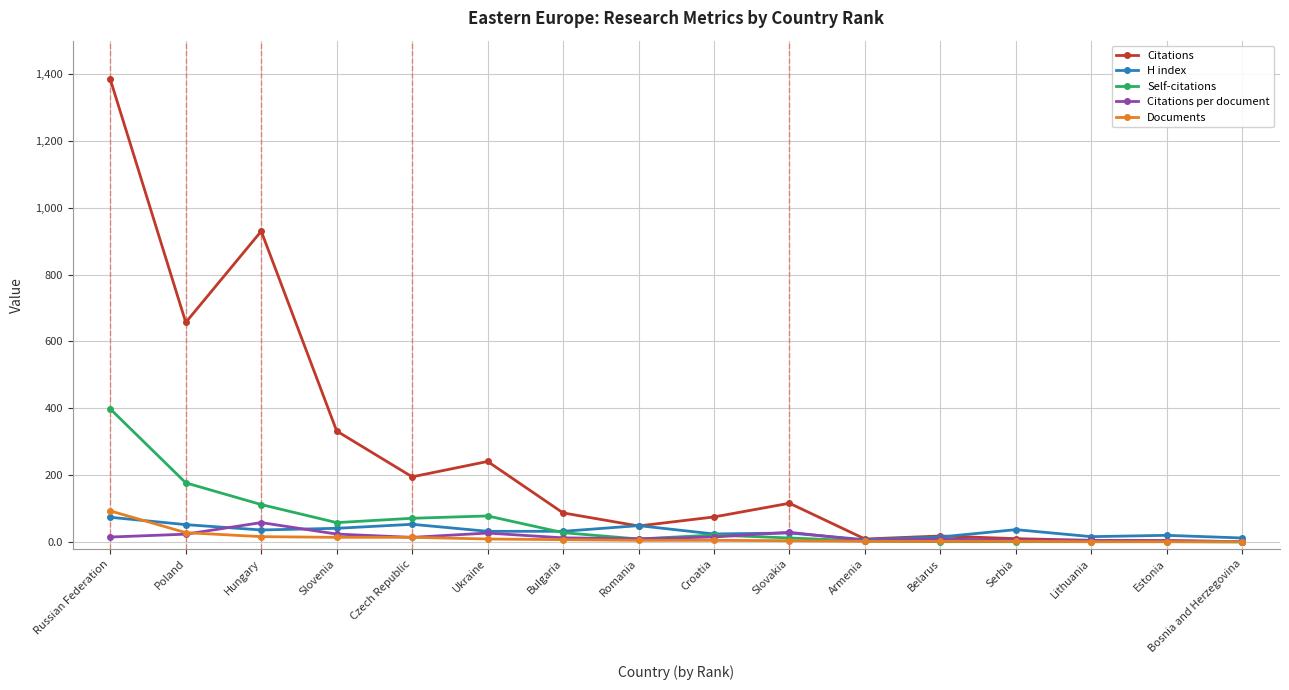

Does the chart have visible grid lines?

Yes